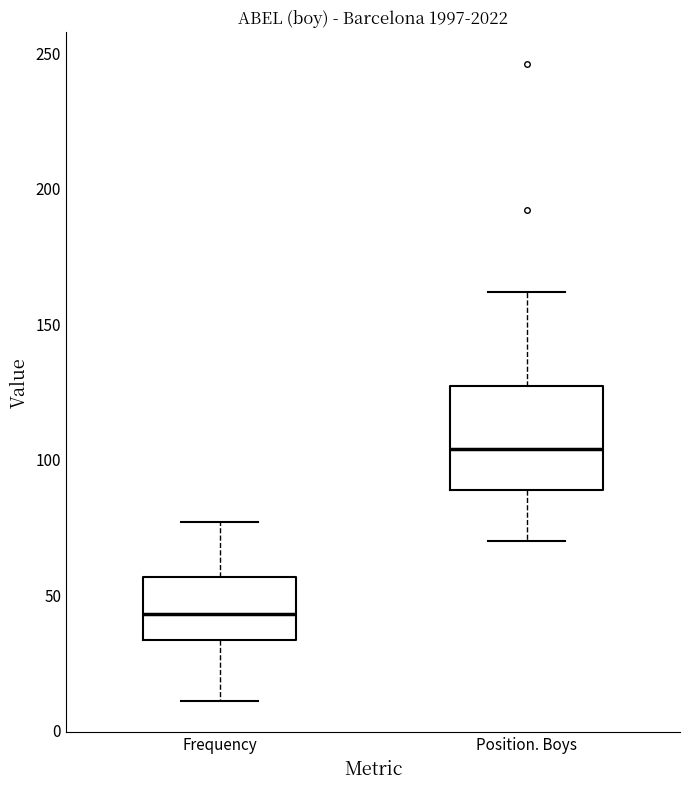

Comparing the boxes themselves (not the whiskers), which one is the tallest?

Position. Boys